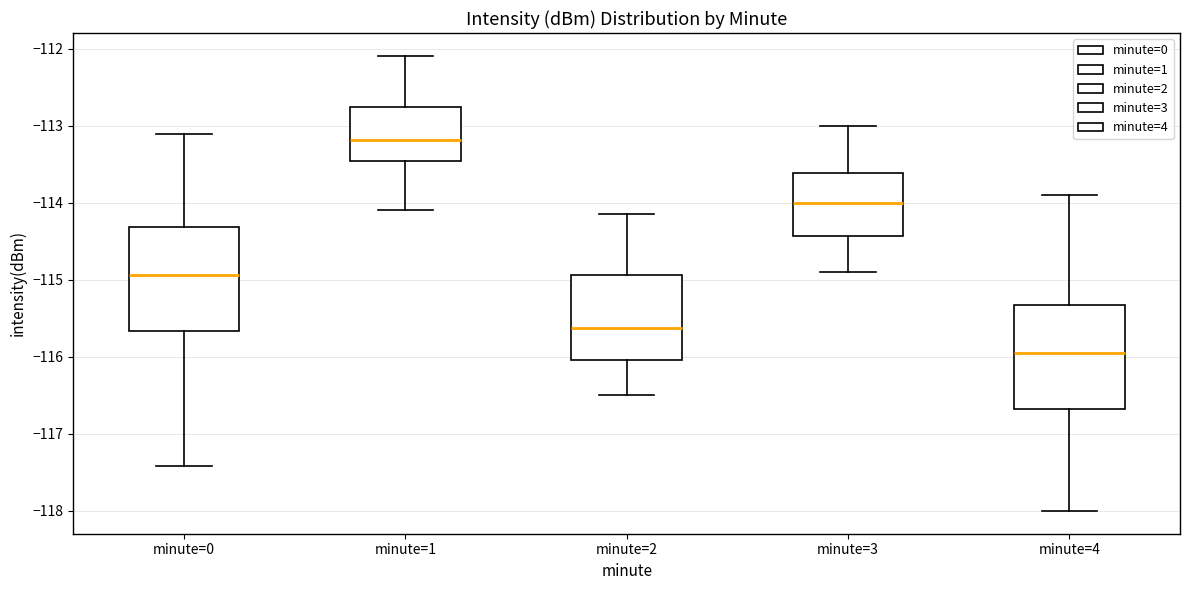

Reading left to right, read every box against the y-axis: the position of its median line, the range the box covers, and the ends of its whiskers. The values are not printed on the chart, so give them approximately, as read against the axis.

minute=0: median -114.9, box -115.7 to -114.3, whiskers -117.4 to -113.1
minute=1: median -113.2, box -113.5 to -112.8, whiskers -114.1 to -112.1
minute=2: median -115.6, box -116.0 to -114.9, whiskers -116.5 to -114.1
minute=3: median -114.0, box -114.4 to -113.6, whiskers -114.9 to -113.0
minute=4: median -115.9, box -116.7 to -115.3, whiskers -118.0 to -113.9